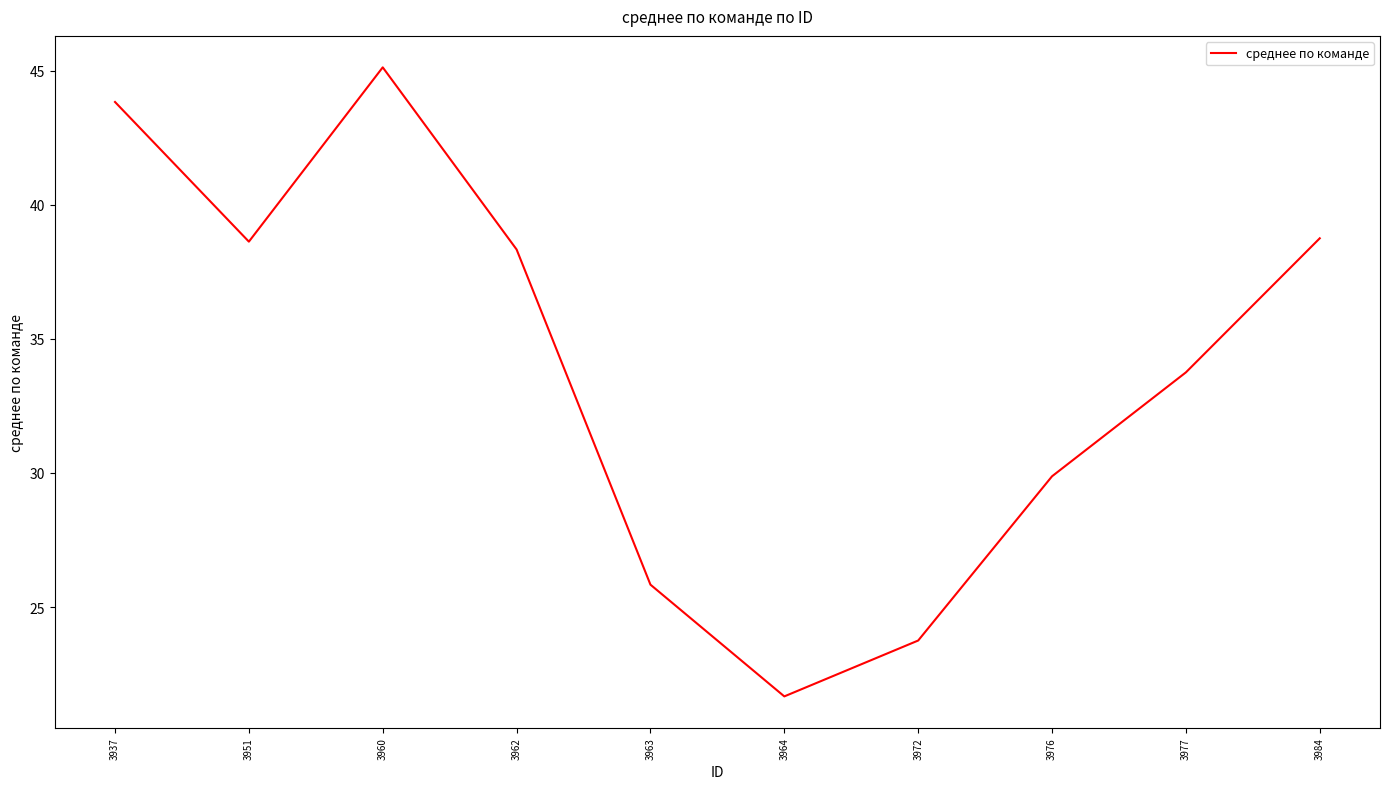

Does the chart display data point markers on the line(s)?

No